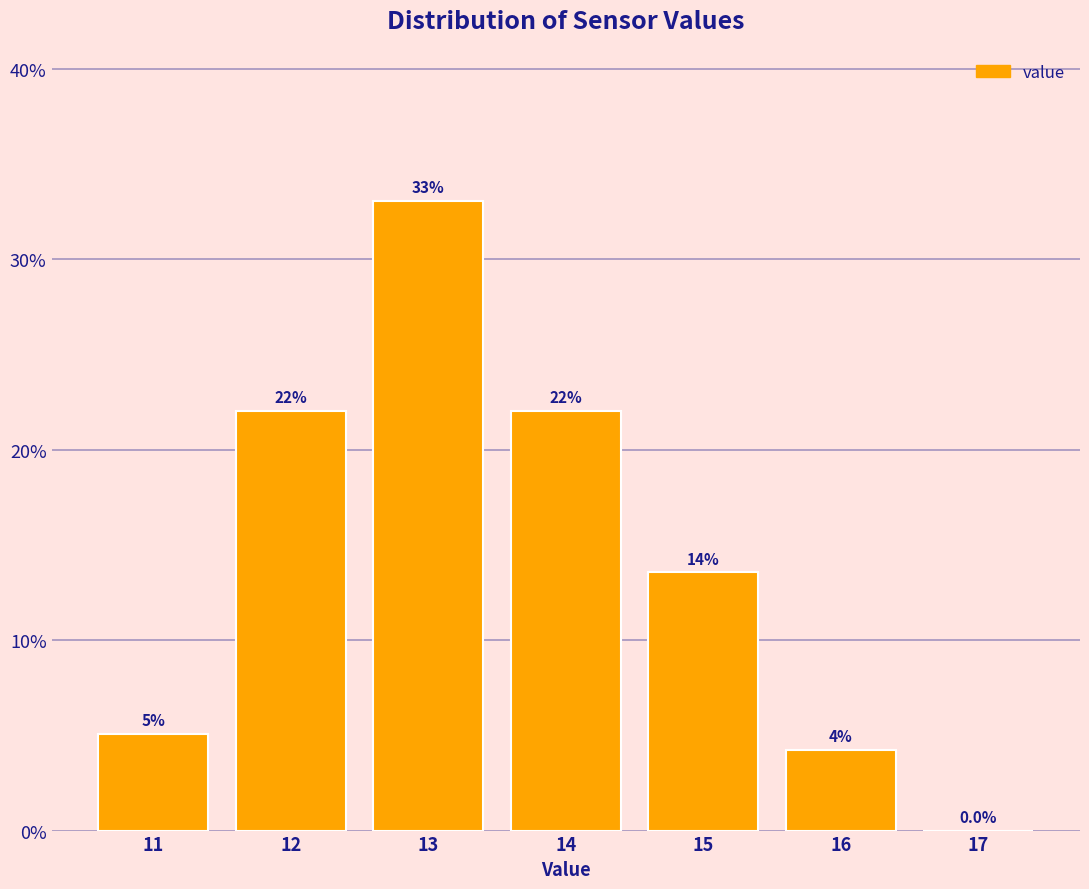

Over which range of the x-axis is the bar tallest?

12.5 to 13.5